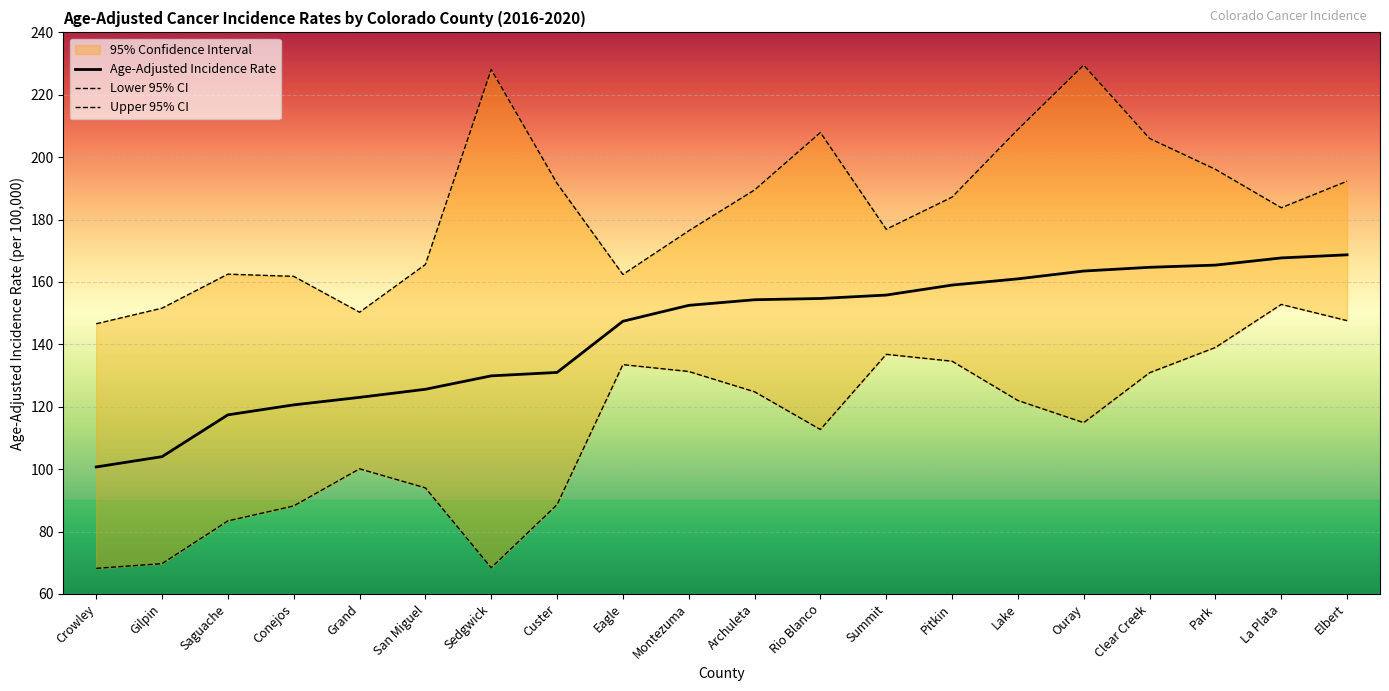

How many data points in Age-Adjusted Incidence Rate are above 154?

10